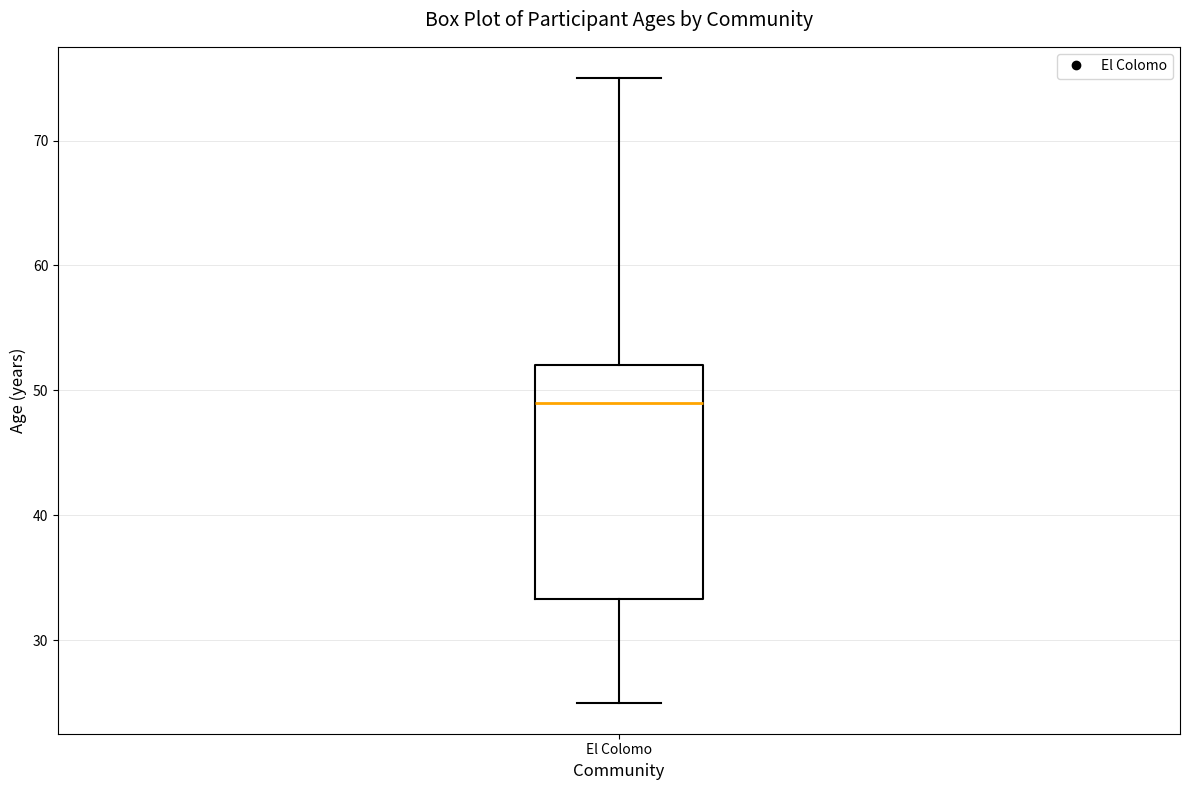

Transcribe this box plot: give where the median line is, the range the box spans, and where the two whiskers end, as read against the y-axis. The values are not printed on the chart, so give them approximately, as read against the axis.

median 49, box 33 to 52, whiskers 25 to 75